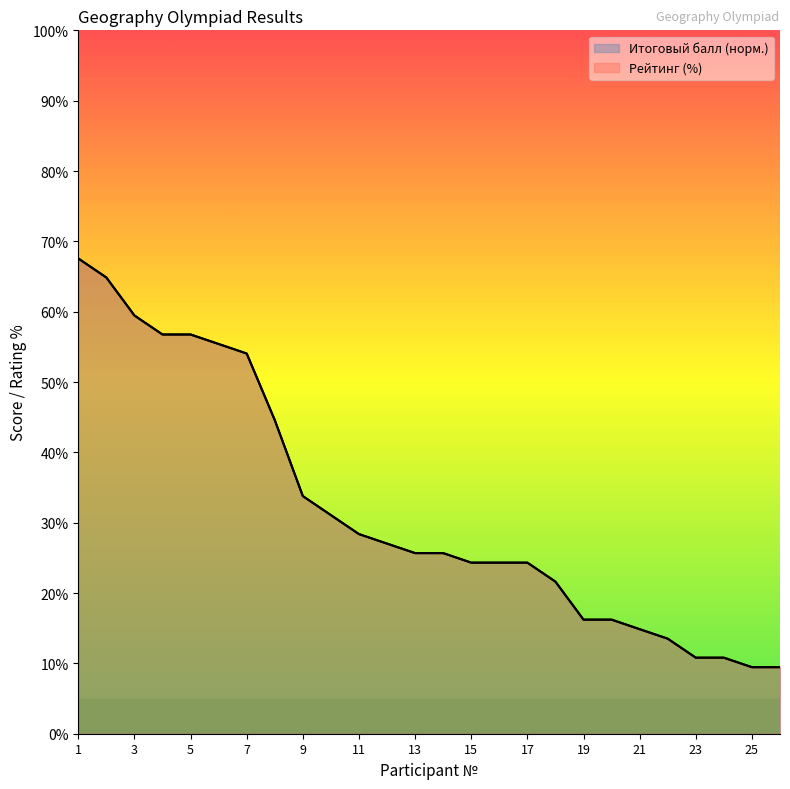

Is it true that Рейтинг (%) equals 64.9 at 2?

True